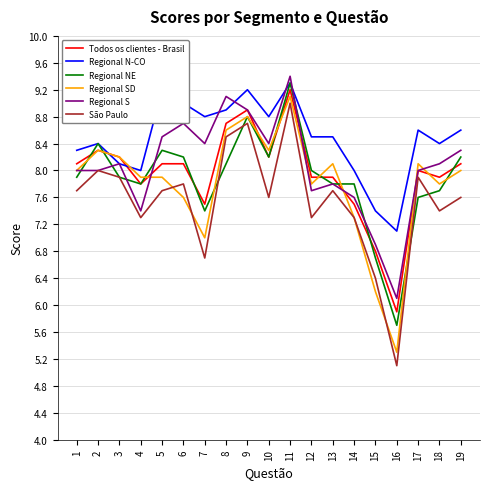

Which series has the largest total across all categories?

Regional N-CO